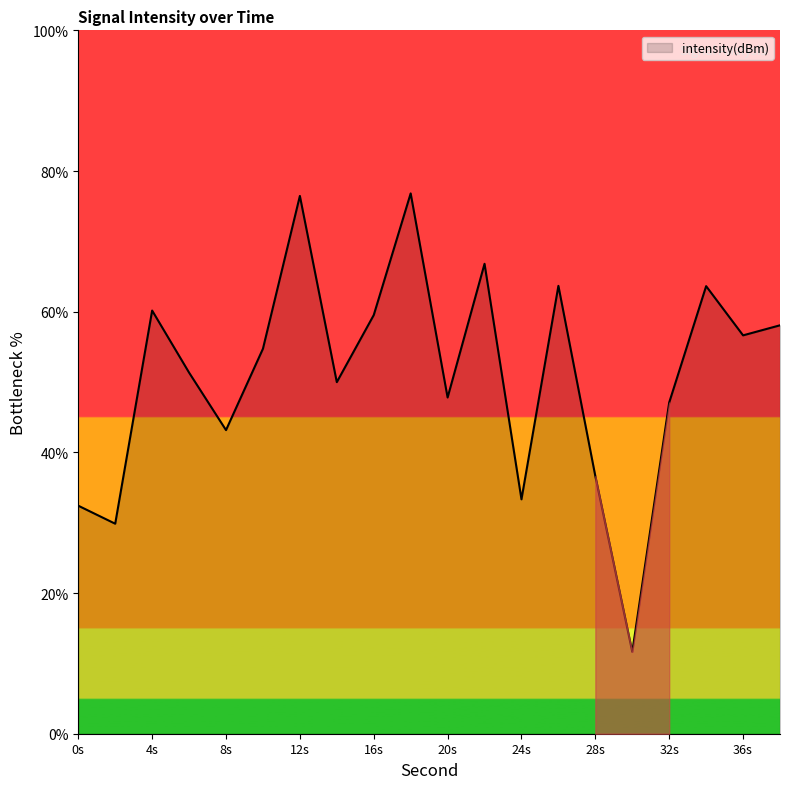

What is the difference between the maximum and minimum values?

65.2